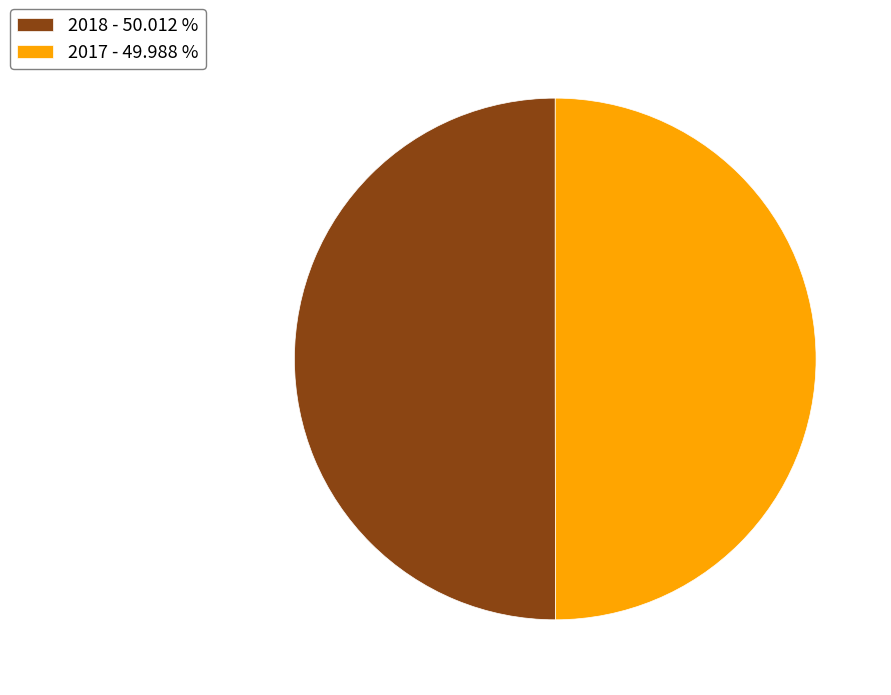

Is the sum of 2018 - 50.012 % and 2017 - 49.988 % greater than half?

Yes